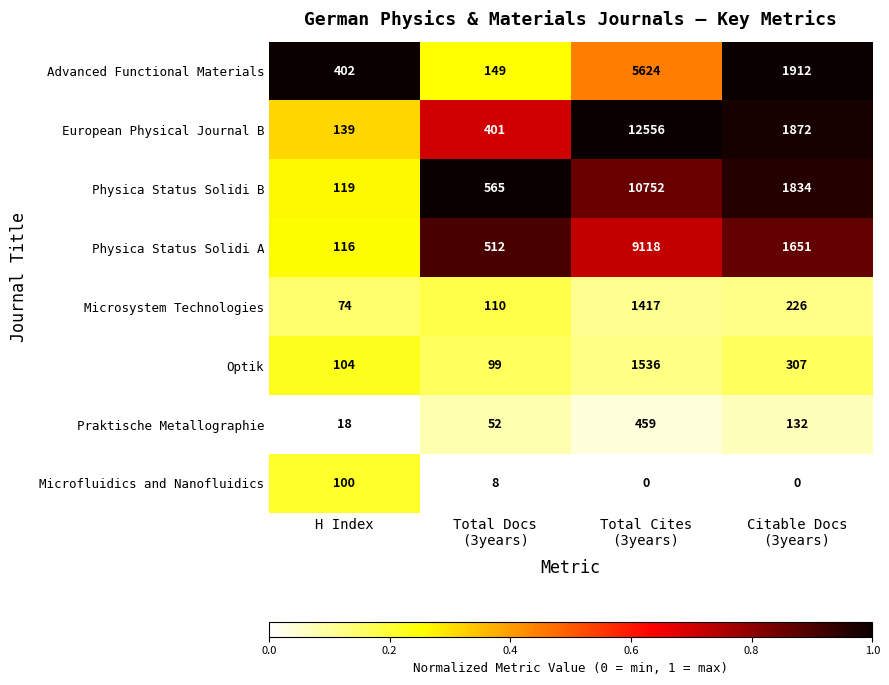

What is the highest value of the Microsystem Technologies series?

1417